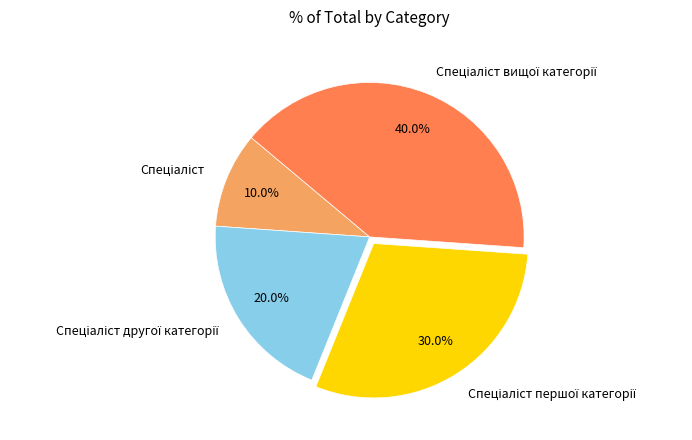

Is there a majority slice in this chart?

No